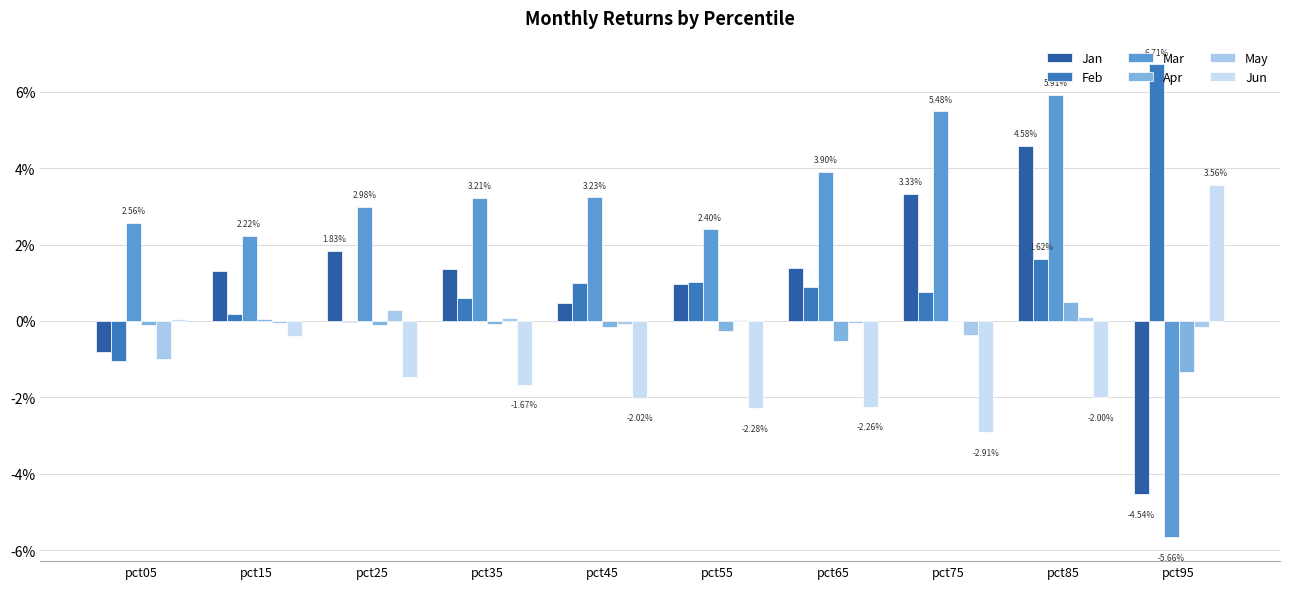

Are the bars grouped side by side (vs. stacked)?

Yes